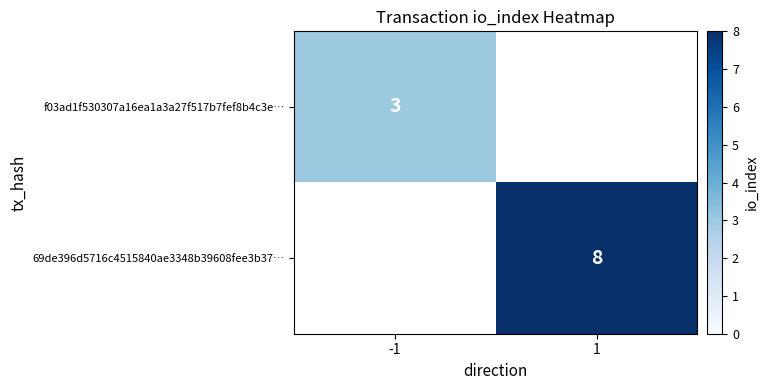

Is the value of 69de396d5716c4515840ae3348b39608fee3b37… at 1 greater than the value of f03ad1f530307a16ea1a3a27f517b7fef8b4c3e… at -1?

Yes